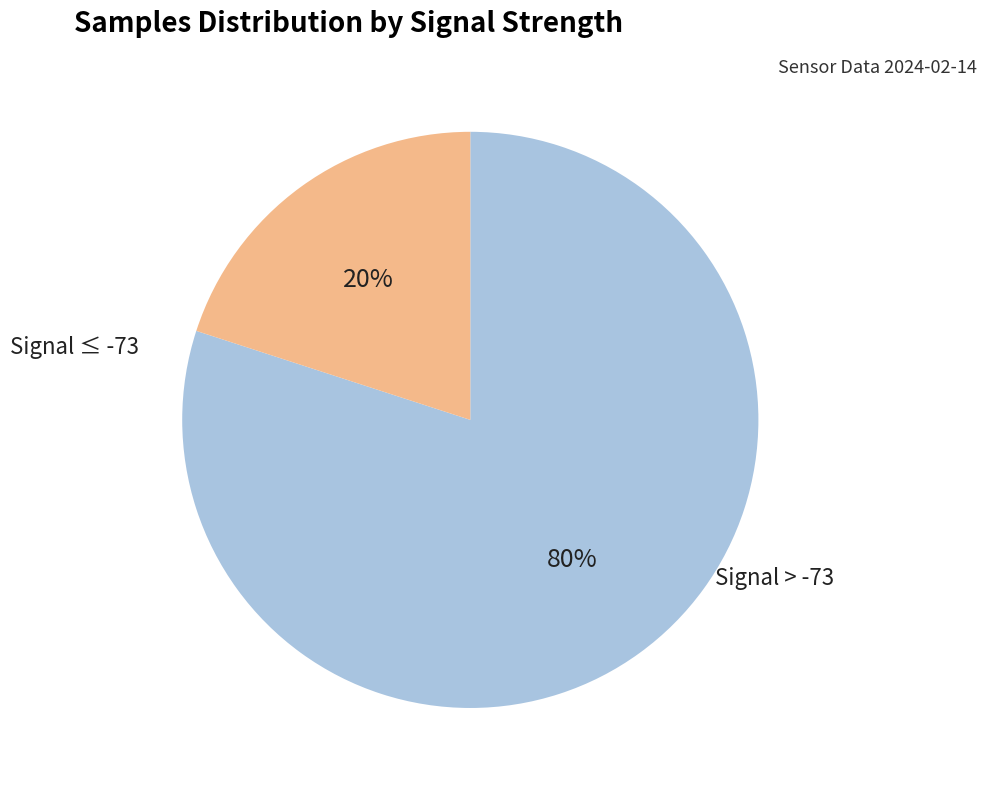

Is there a majority slice in this chart?

Yes